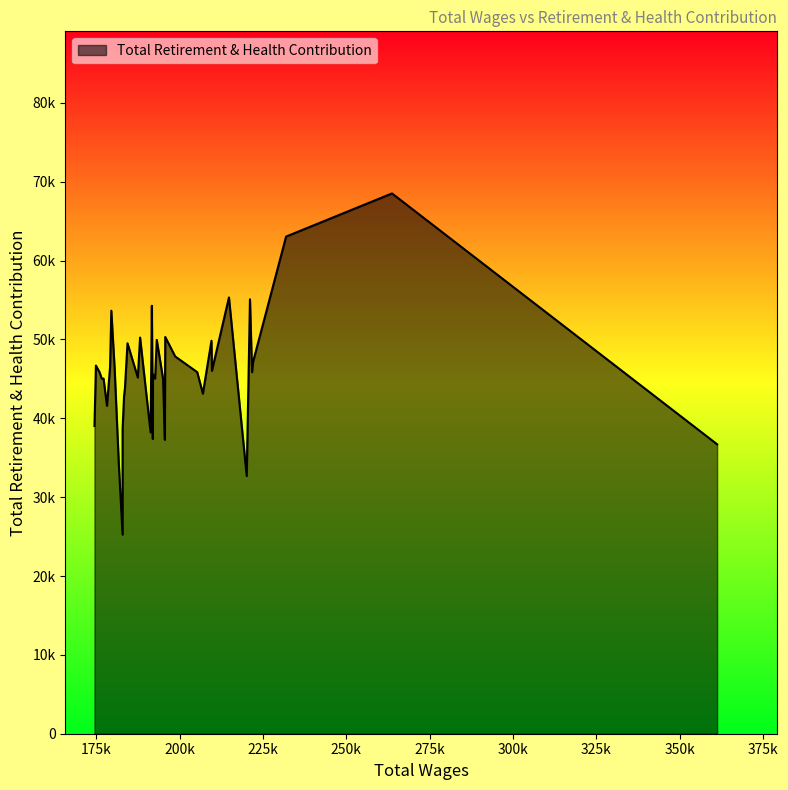

Approximately how many times larger is the value at 15 compared to 7?

0.8